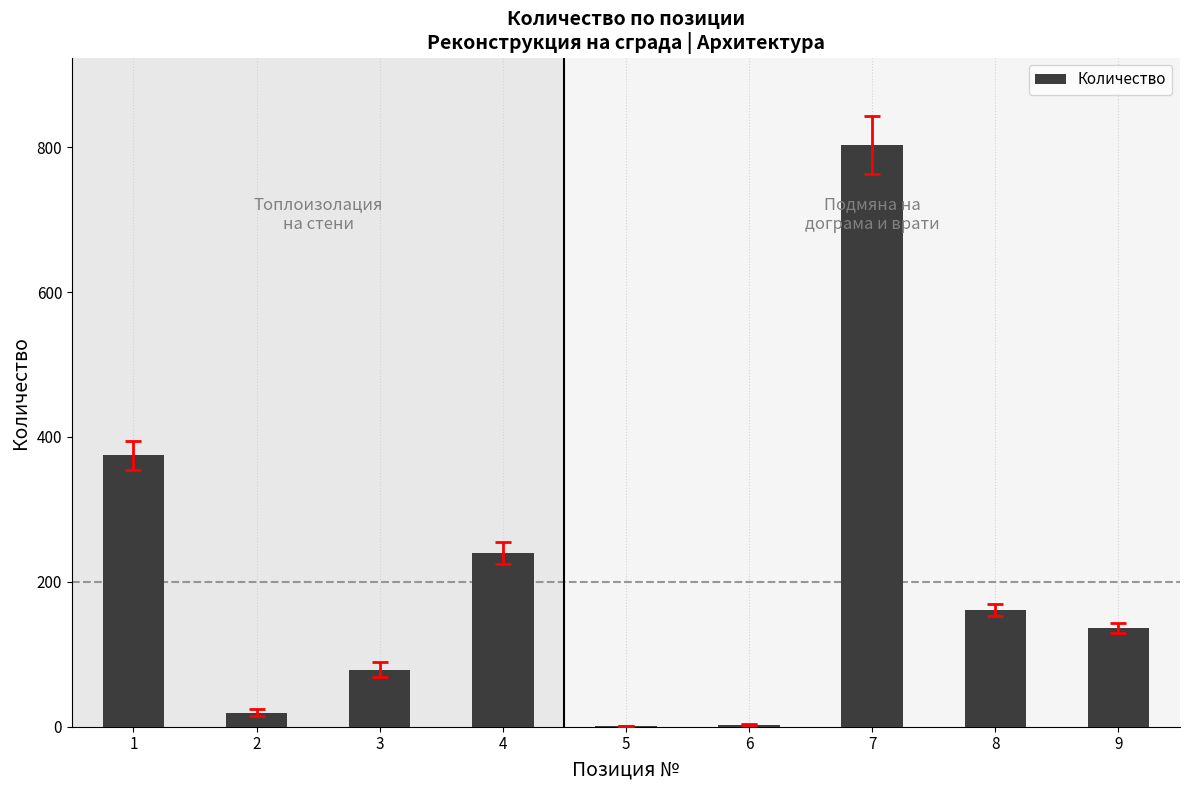

The value at 9 is 136.8. True or false?

True